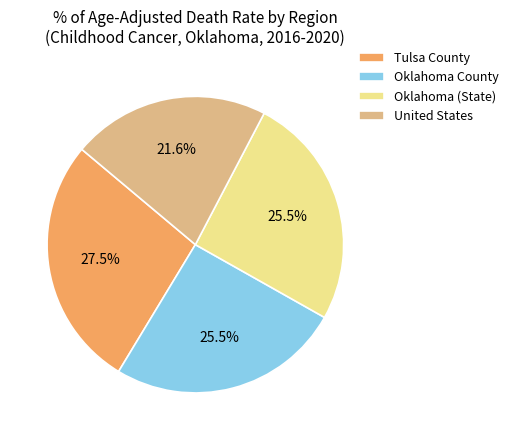

Which slice is the largest?

Tulsa County